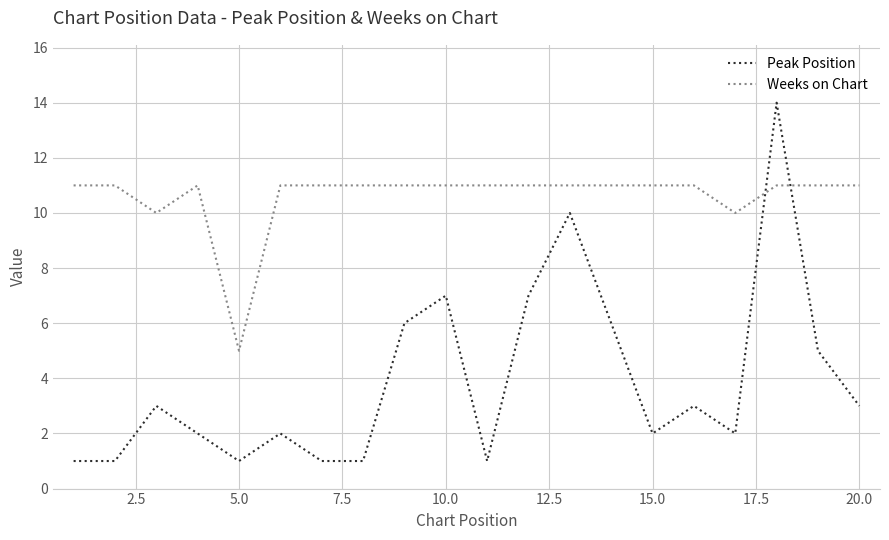

Reading right to left, transcribe all the data shown in this chart.

Peak Position: 3	5	14	2	3	2	6	10	7	1	7	6	1	1	2	1	2	3	1	1
Weeks on Chart: 11	11	11	10	11	11	11	11	11	11	11	11	11	11	11	5	11	10	11	11